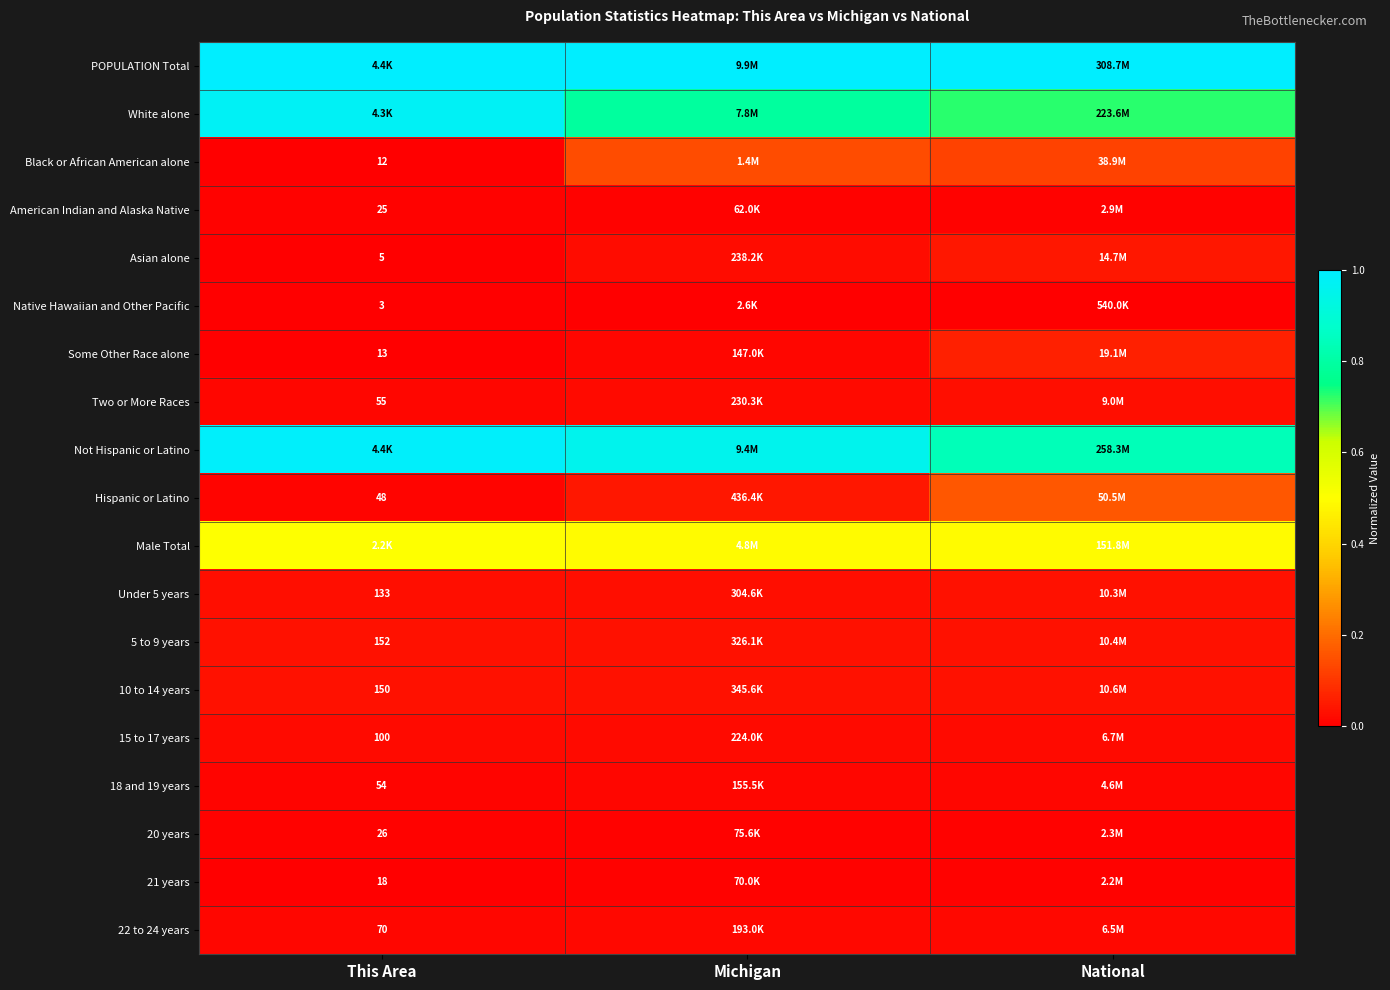

How many data points does each series have?

3